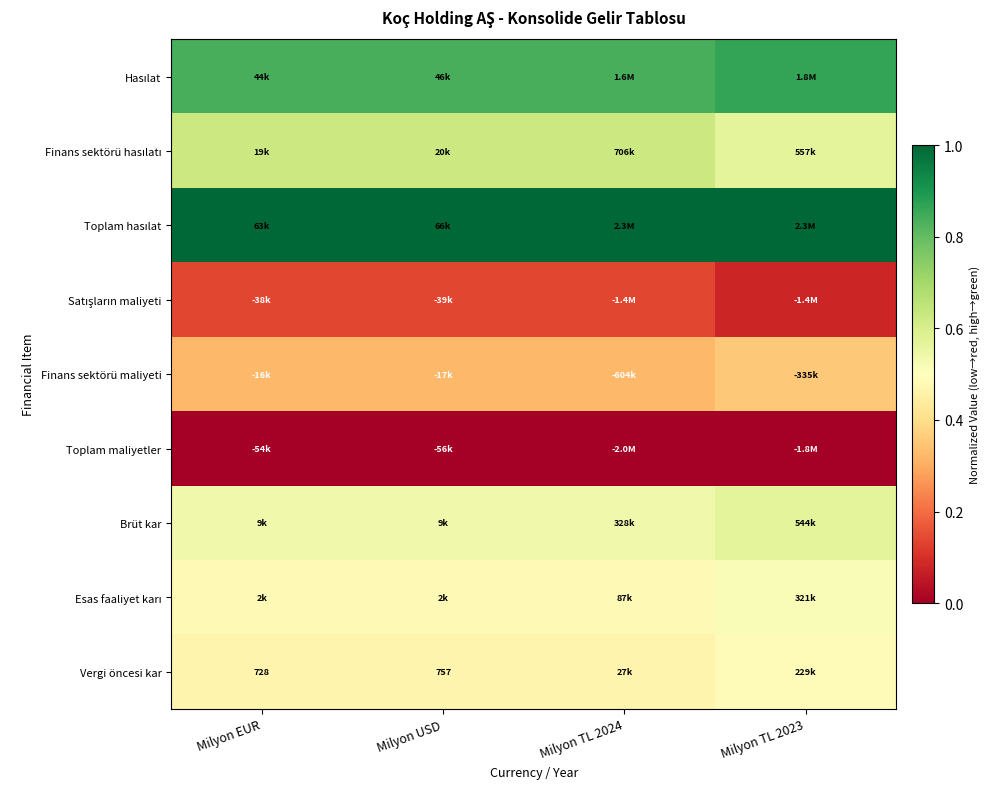

The Toplam hasılat series shows 1.0 at Milyon TL 2024. True or false?

True